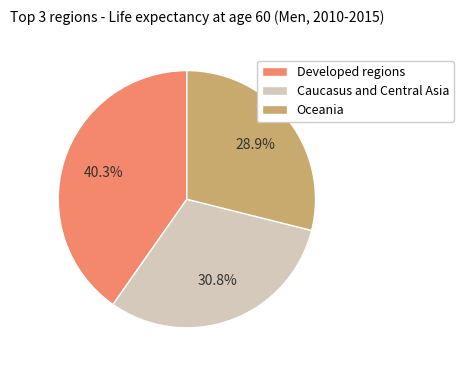

To the nearest percent, what is the combined percentage of Caucasus and Central Asia and Developed regions?

71%